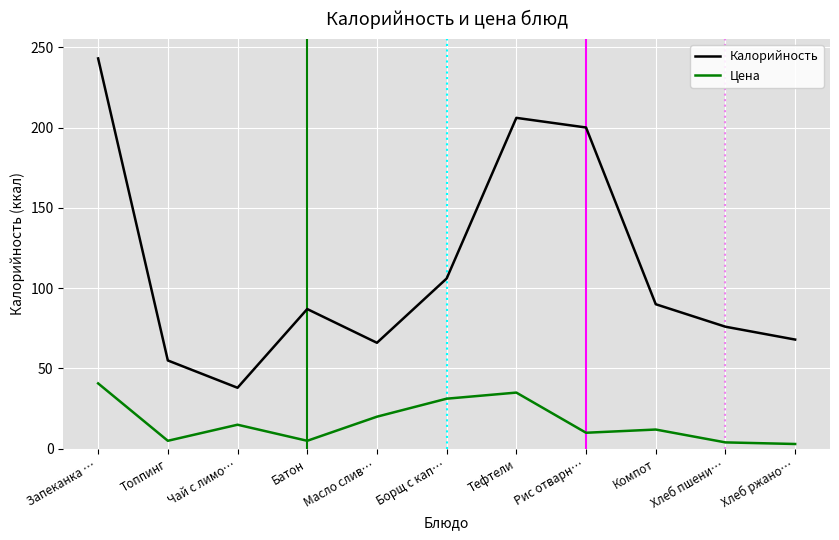

What position from the right is Компот?

3